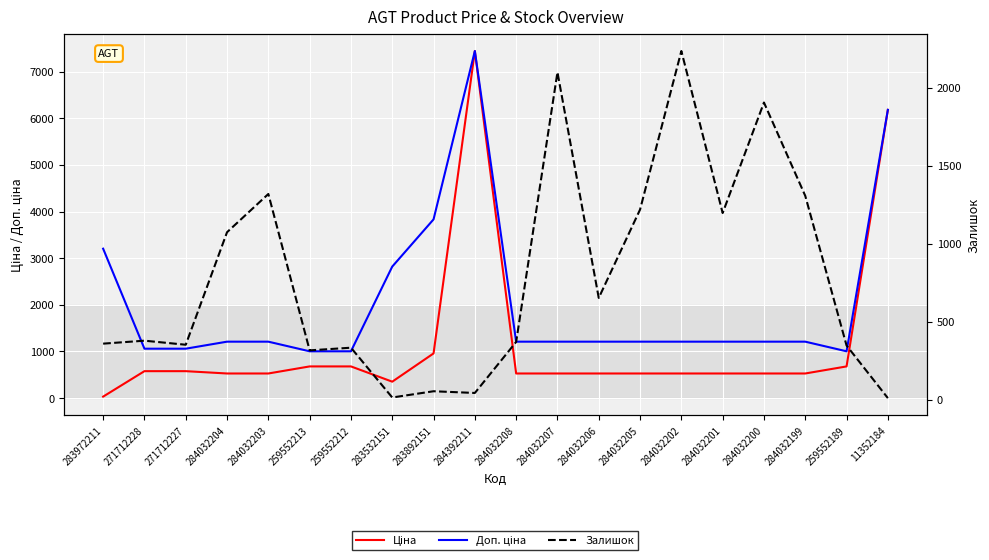

Is it true that Залишок equals 1319.0 at 284032203?

True